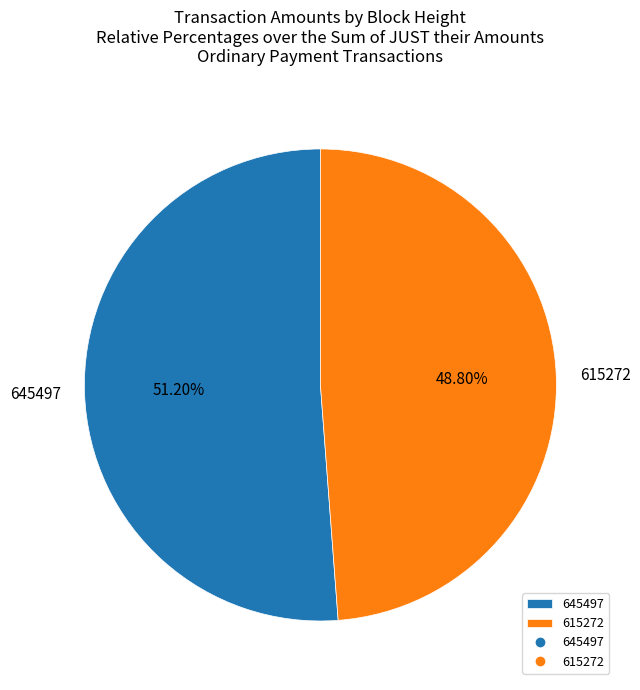

How many segments does this pie chart have?

2